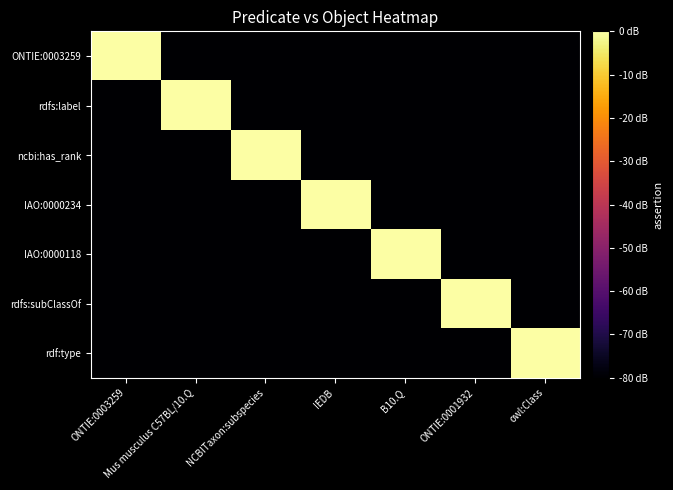

Which category has the lowest value across all series?

Mus musculus C57BL/10.Q